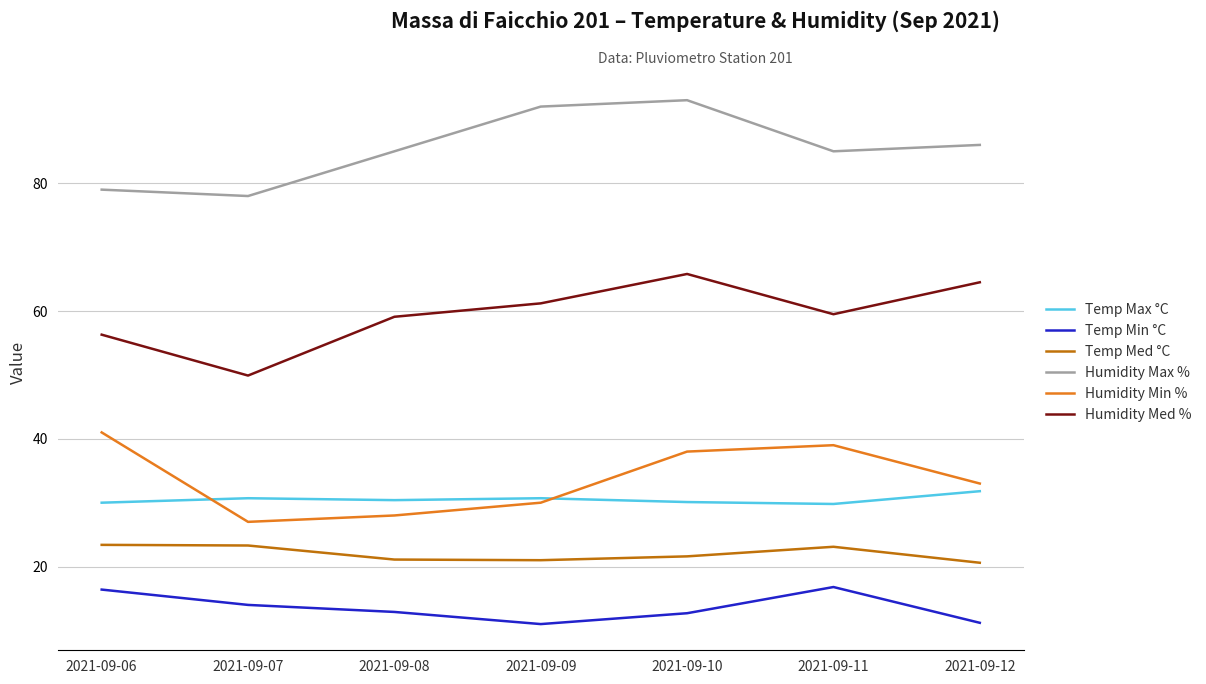

What is the sum of the Temp Max °C values at 2021-09-12 and 2021-09-10?

61.9